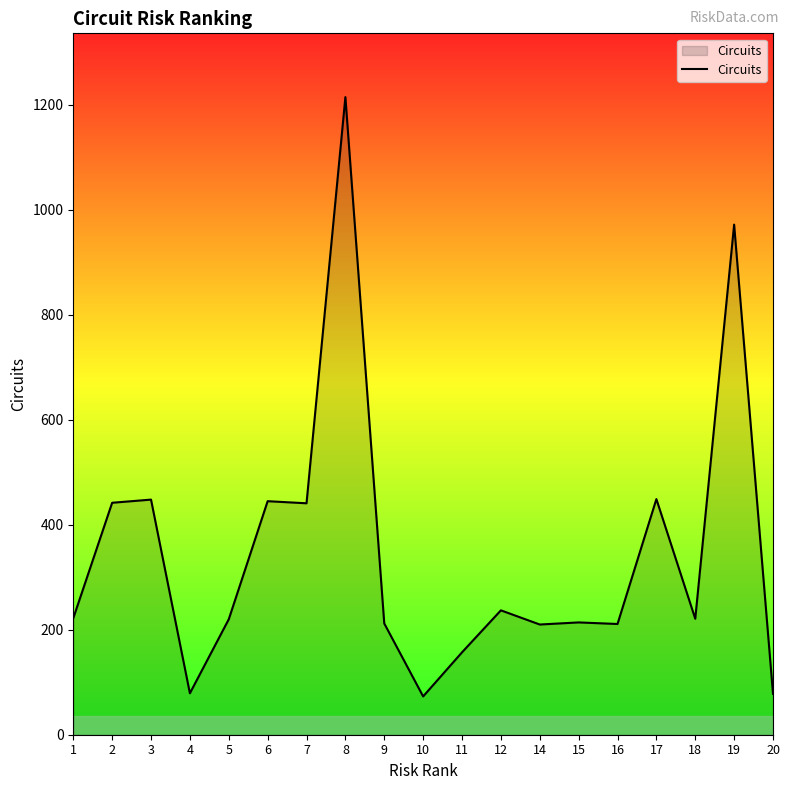

What is the sum of all values?

6546